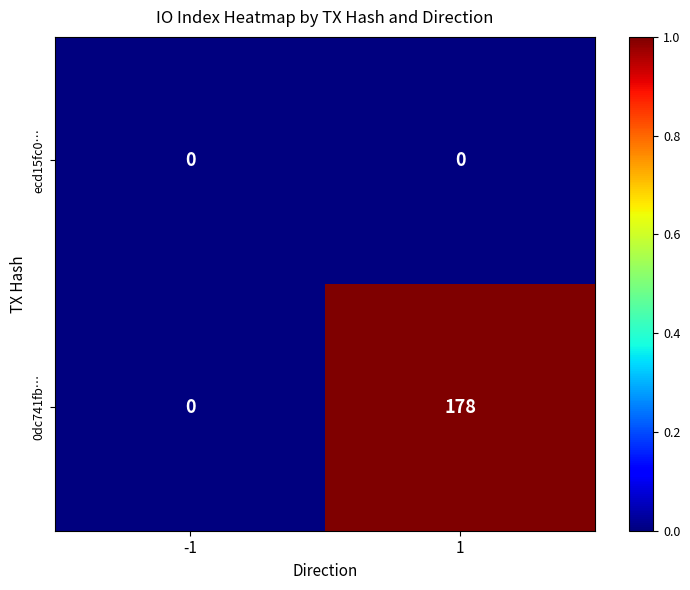

Which series has the largest total across all categories?

0dc741fb…